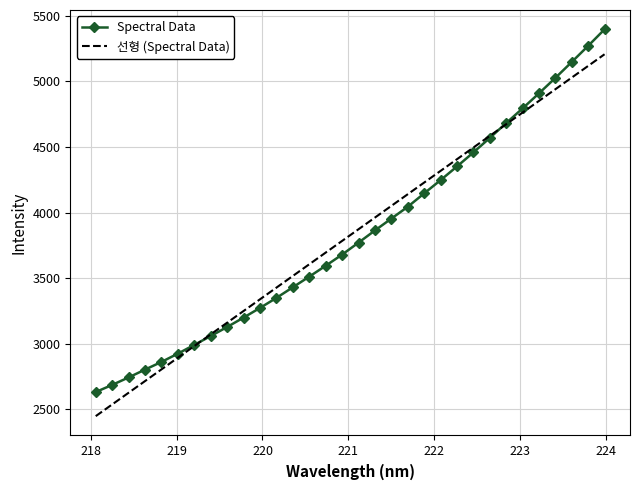

What is the maximum value for Spectral Data?

5397.6